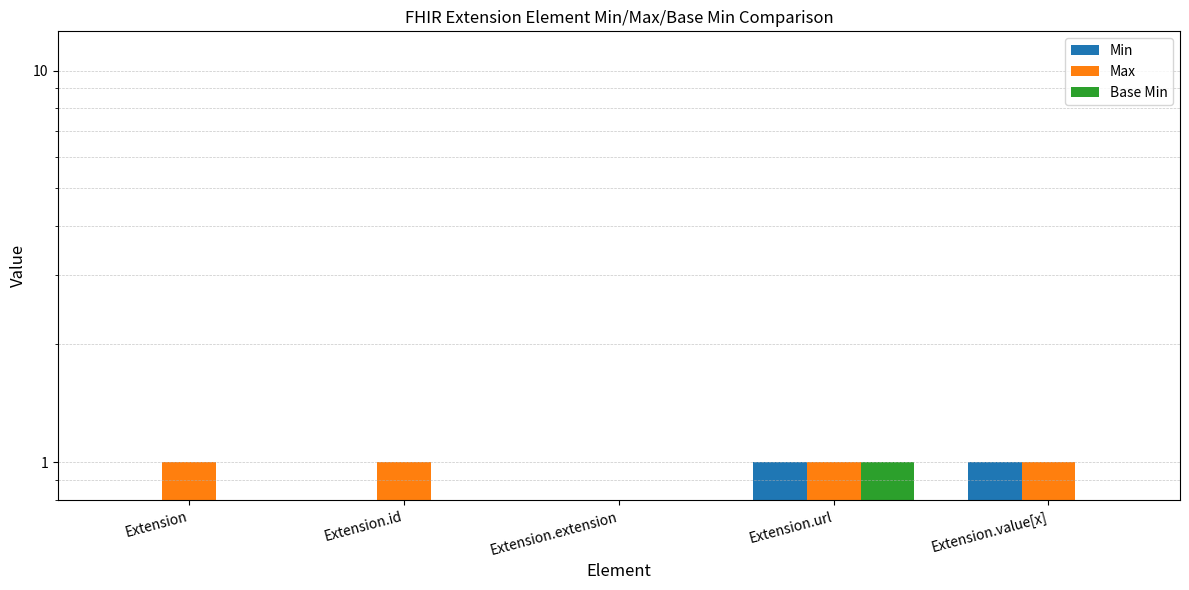

What is the sum of all Max values?

4